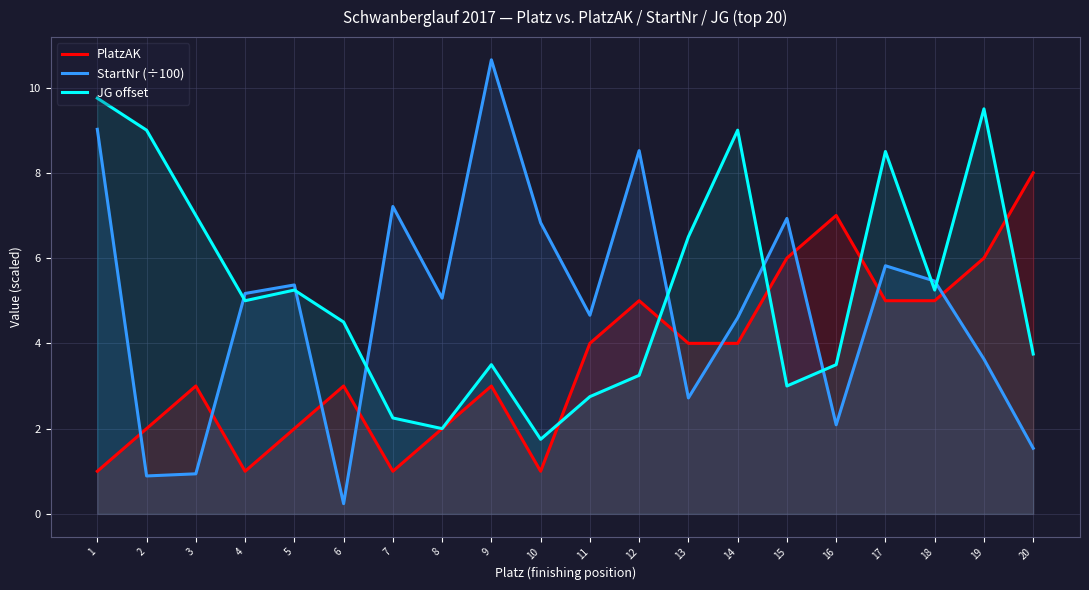

What is the difference between the maximum and second lowest values in the PlatzAK series?

7.0